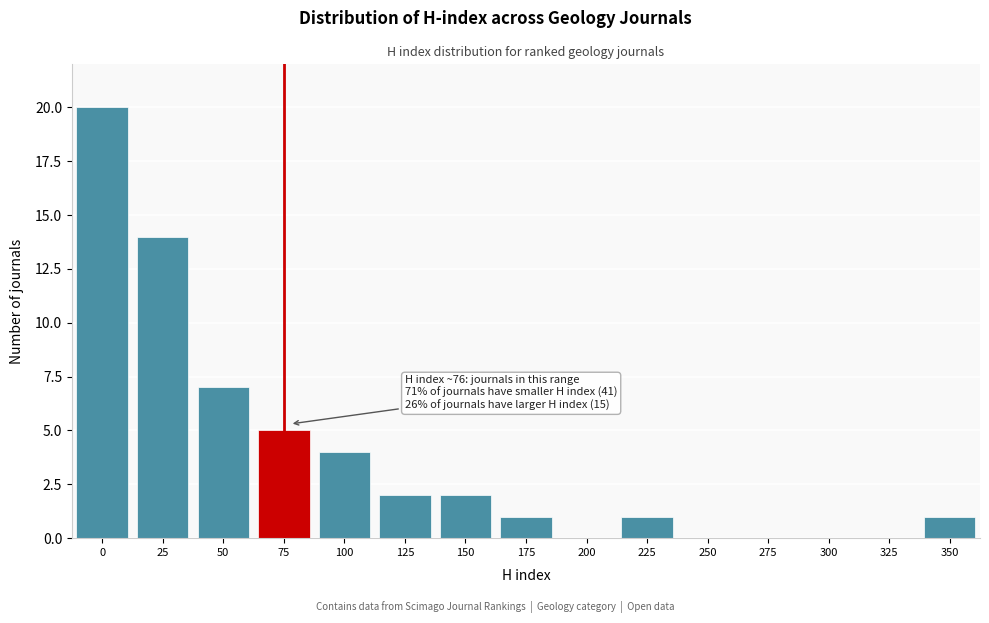

Reading right to left, list all the values displayed in this chart.

350=1	325=0	300=0	275=0	250=0	225=1	200=0	175=1	150=2	125=2	100=4	75=5	50=7	25=14	0=20